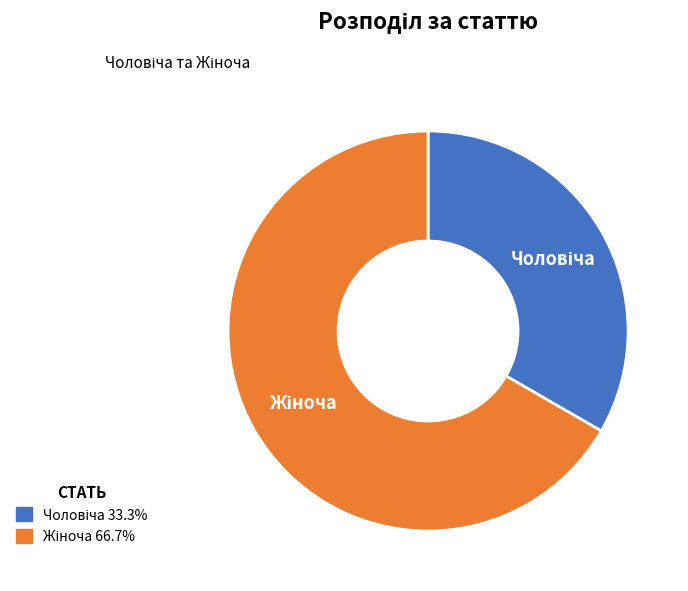

Does any single category account for the majority?

Yes